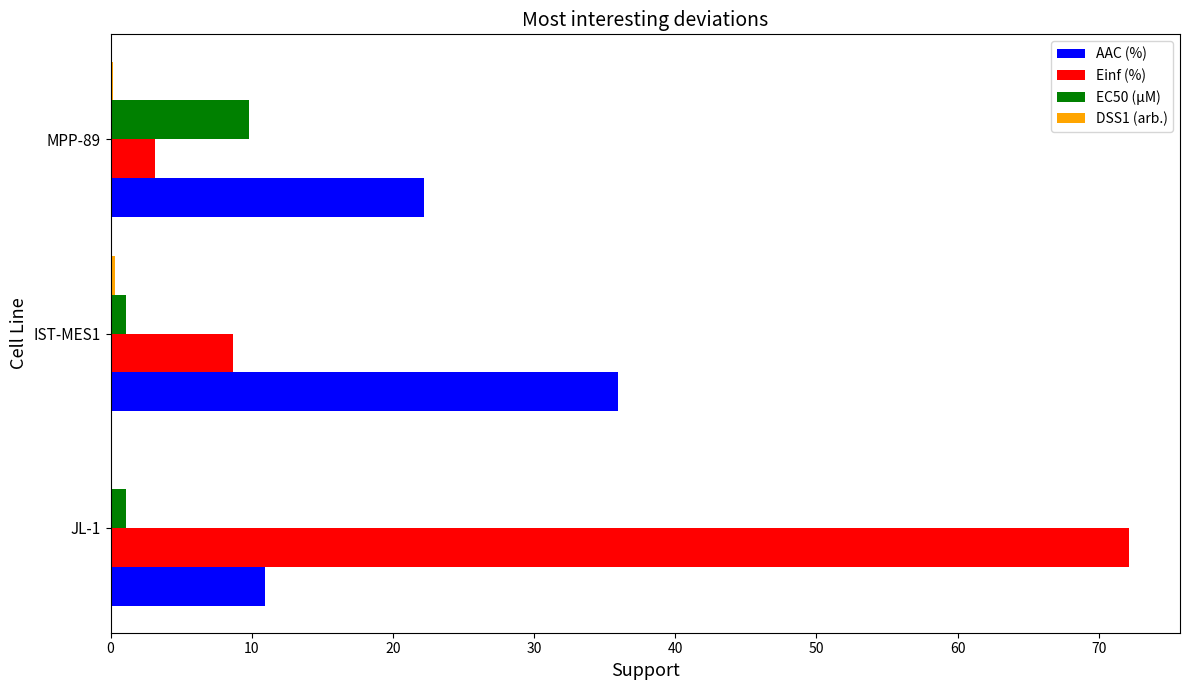

What is the average value of the AAC (%) series?

23.0